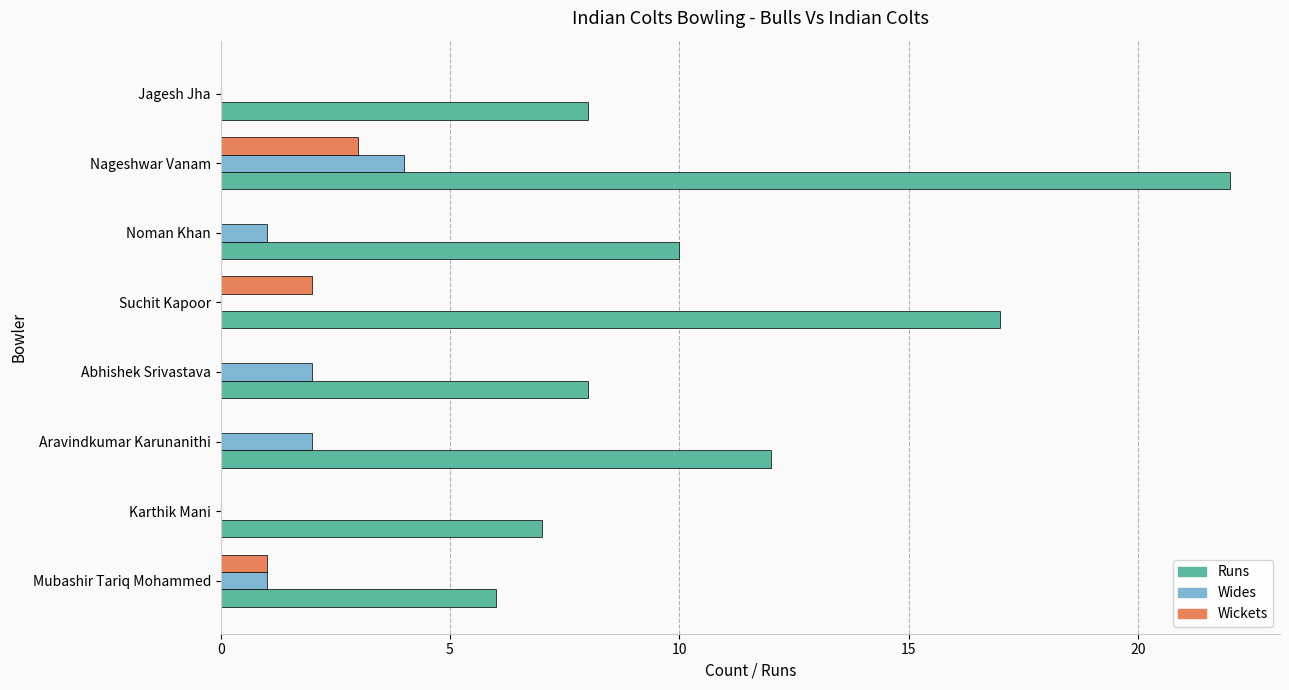

Is it true that Wickets equals 0 at Abhishek Srivastava?

True